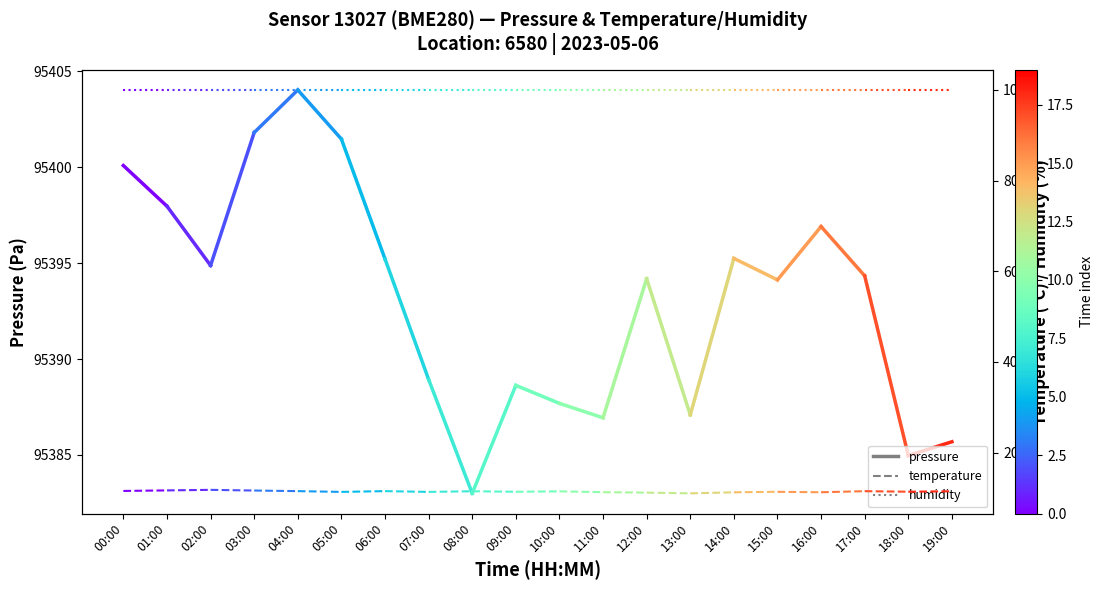

Rank the series at 00:00 from lowest to highest value.

temperature, humidity, pressure